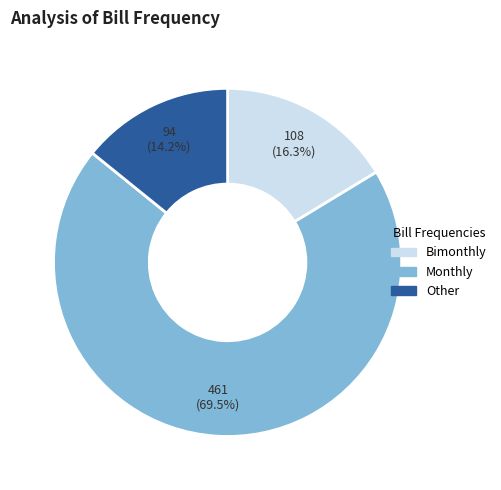

Is there a majority slice in this chart?

Yes